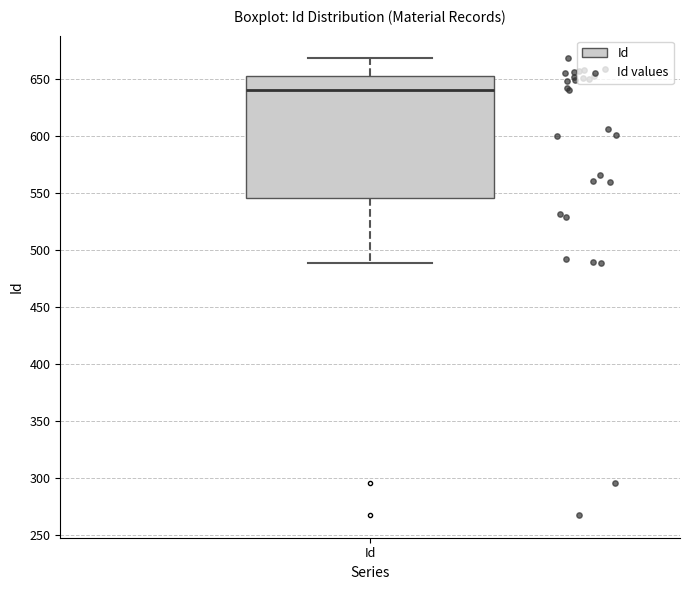

Read this box plot against the y-axis: the position of the median line, the range covered by the box, and the ends of both whiskers. The values are not printed on the chart, so give them approximately, as read against the axis.

median 640, box 545 to 655, whiskers 490 to 670